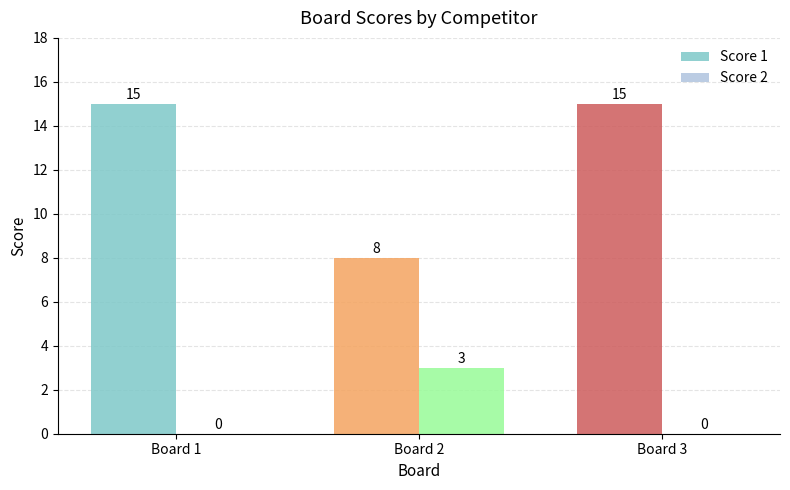

Are the bars horizontal?

No